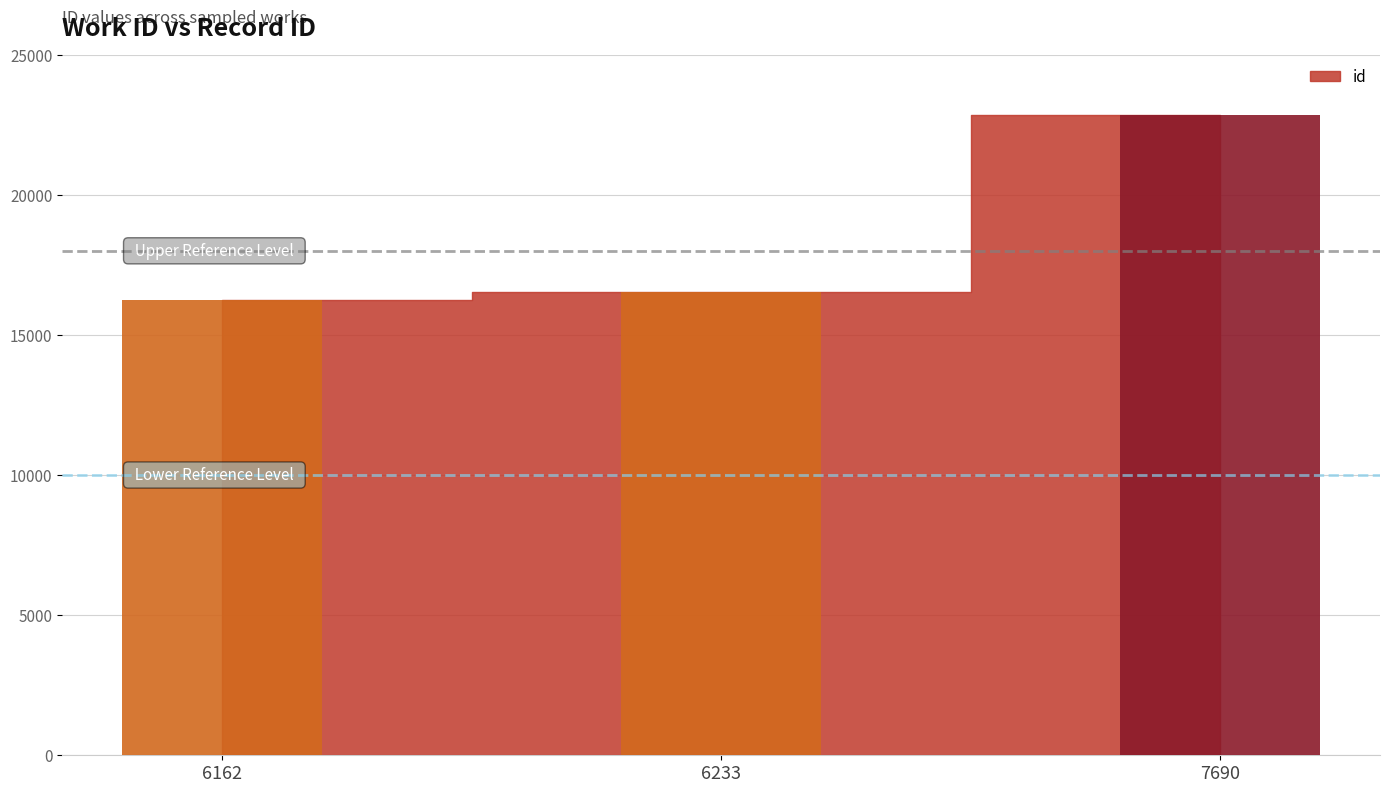

What is the maximum value shown in the chart?

22861